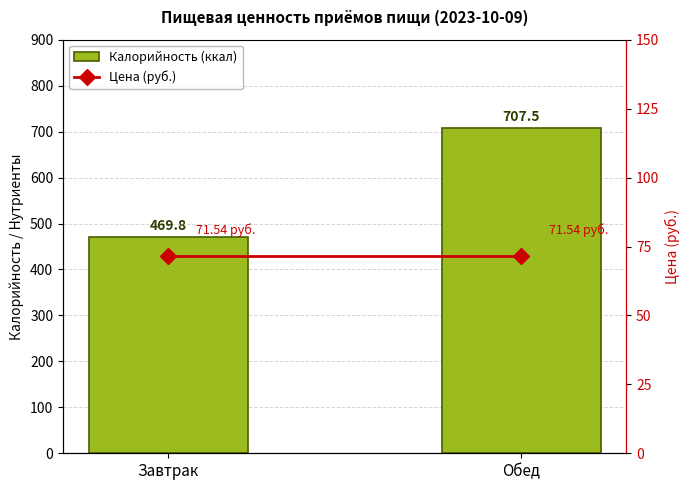

What is the sum of all Цена (руб.) values?

143.1